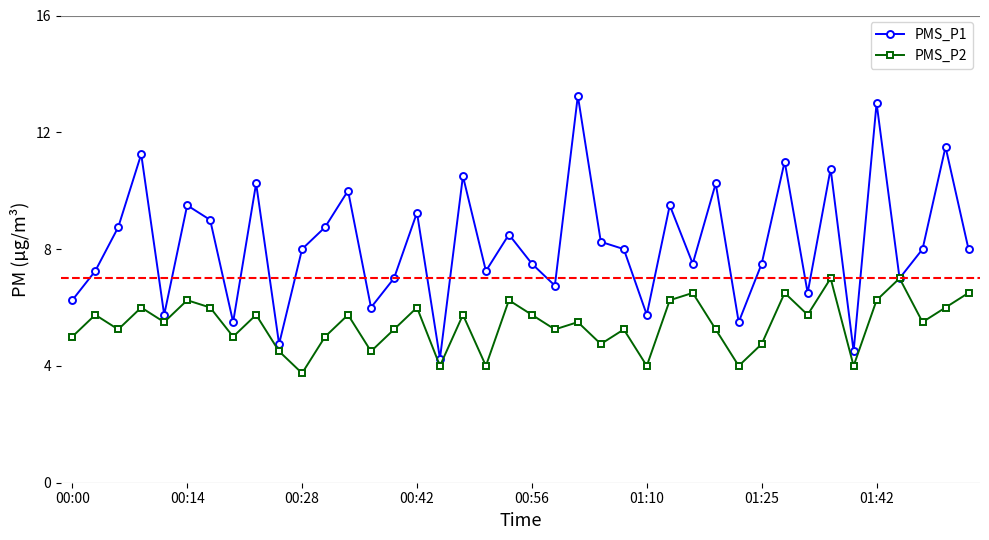

True or false: PMS_P1 has more than 2 points higher than both neighbors.

True